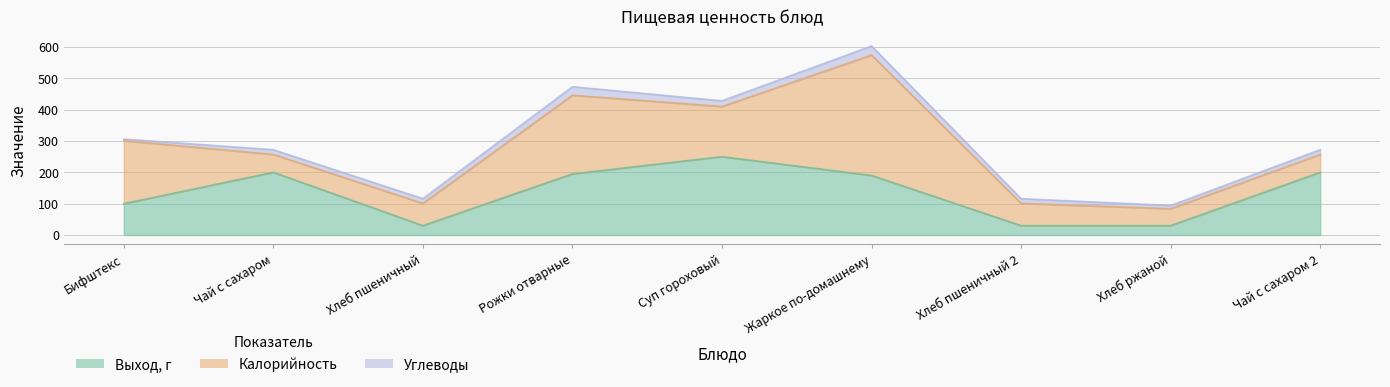

What position from the left is Чай с сахаром?

2